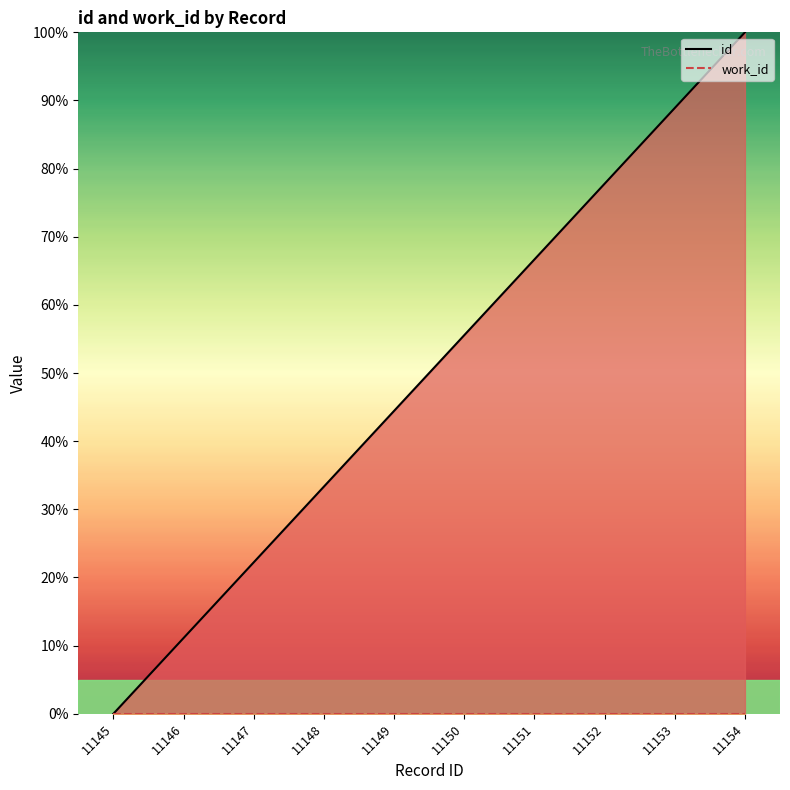

What is the sum of all id values?

500.0